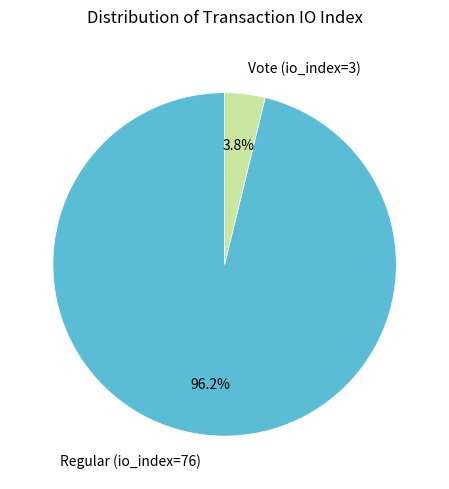

Rank the categories by value from highest to lowest.

Regular (io_index=76), Vote (io_index=3)